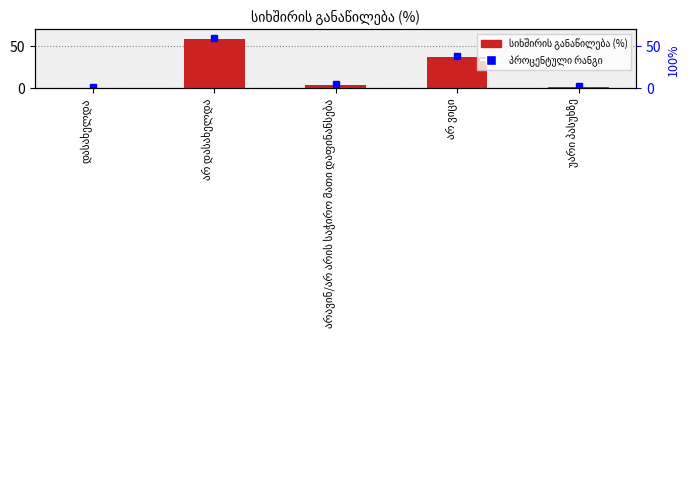

Is it true that the value at არ დასახელდა is 58?

True